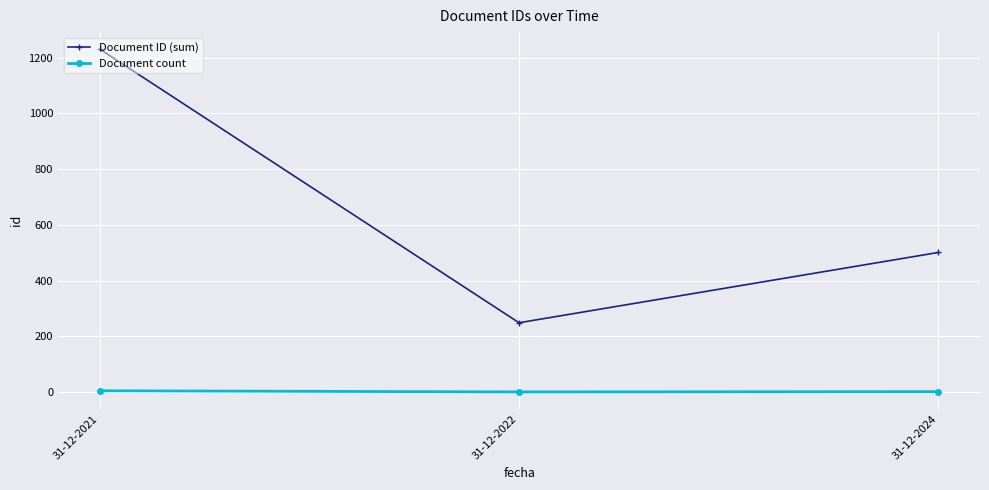

Which series has the widest spread of values?

Document ID (sum)